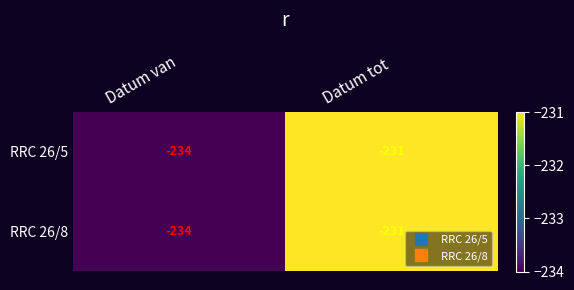

What is the difference between the RRC 26/5 values at Datum van and Datum tot?

3